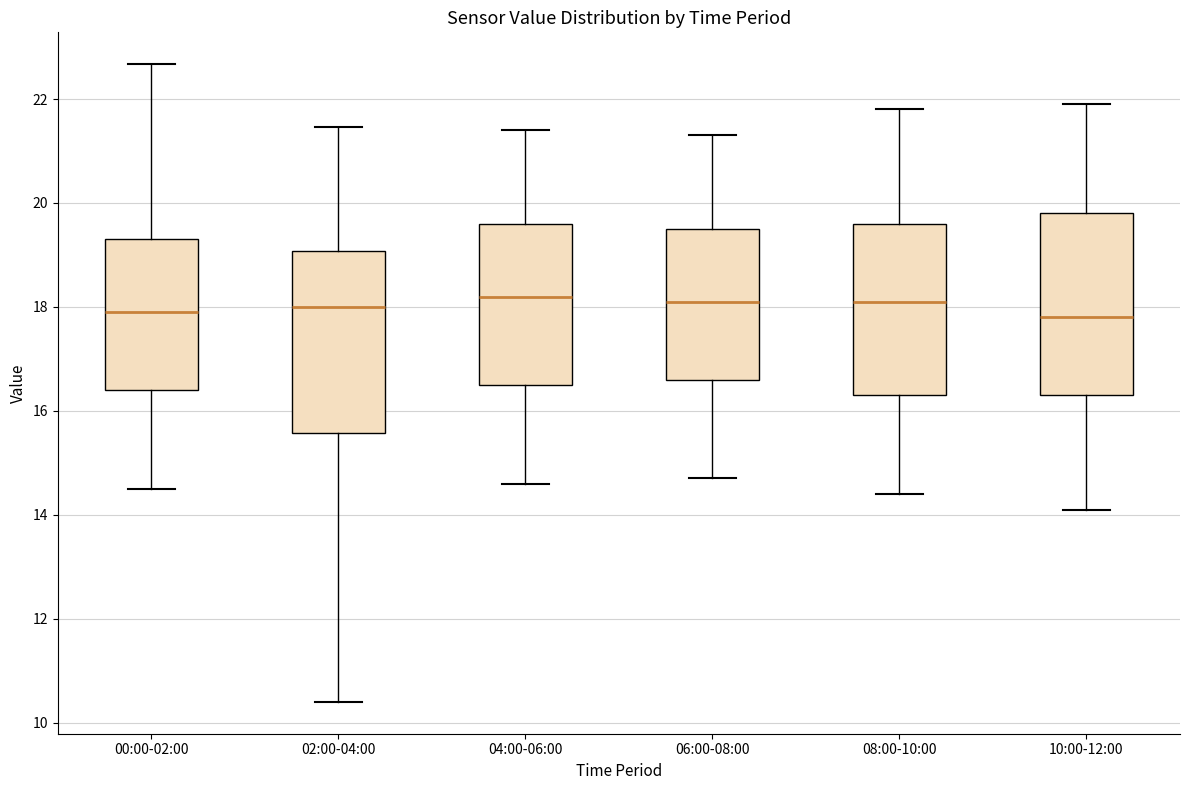

Where does the lower whisker of the box for 00:00-02:00 end on the y-axis? The values are not printed on the chart, so give them approximately, as read against the axis.

14.6